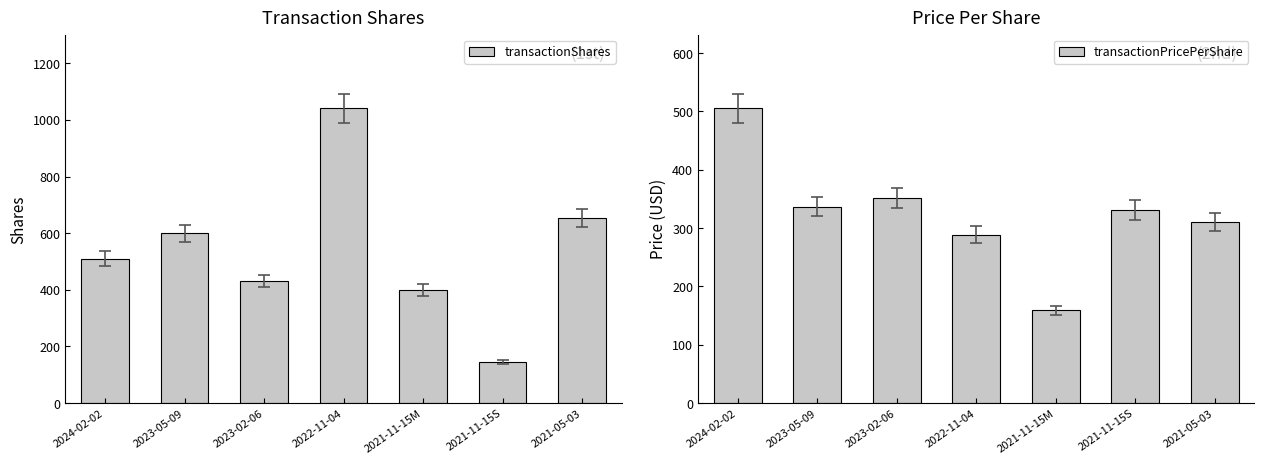

Which has a higher value, 2021-11-15M or 2021-05-03?

2021-05-03